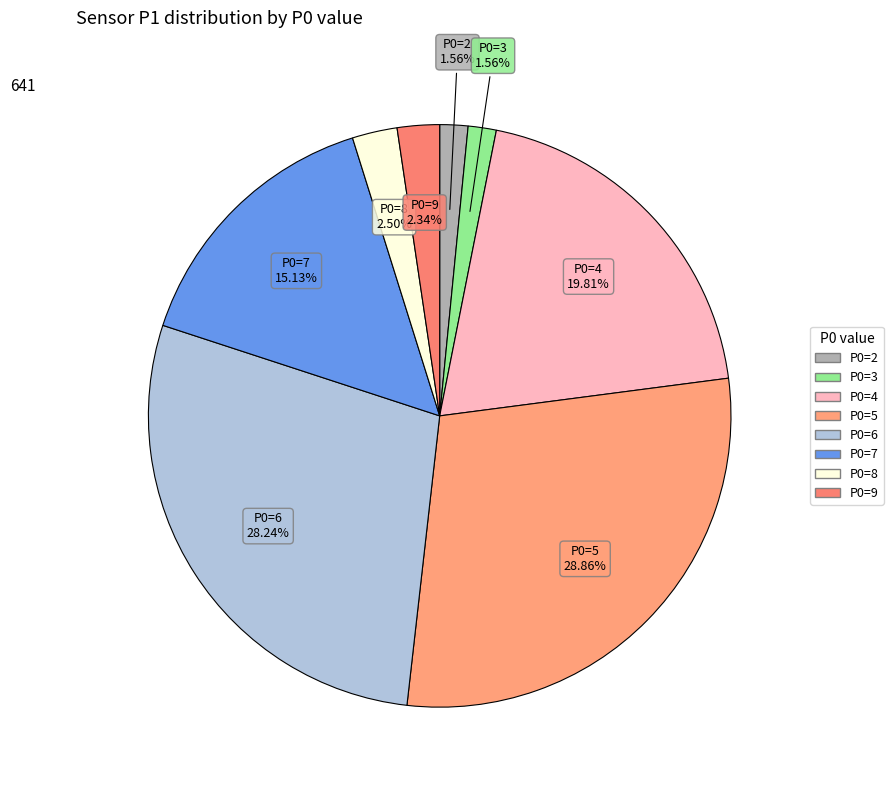

How many slices are in this pie chart?

8